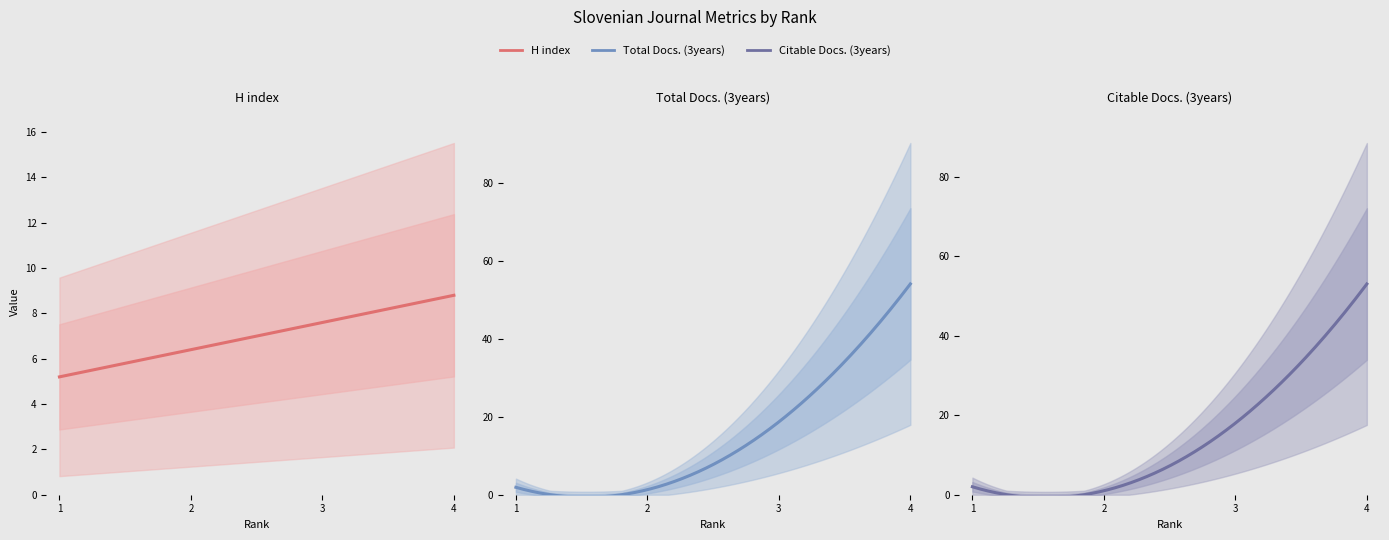

What is the average value of the H index series?

7